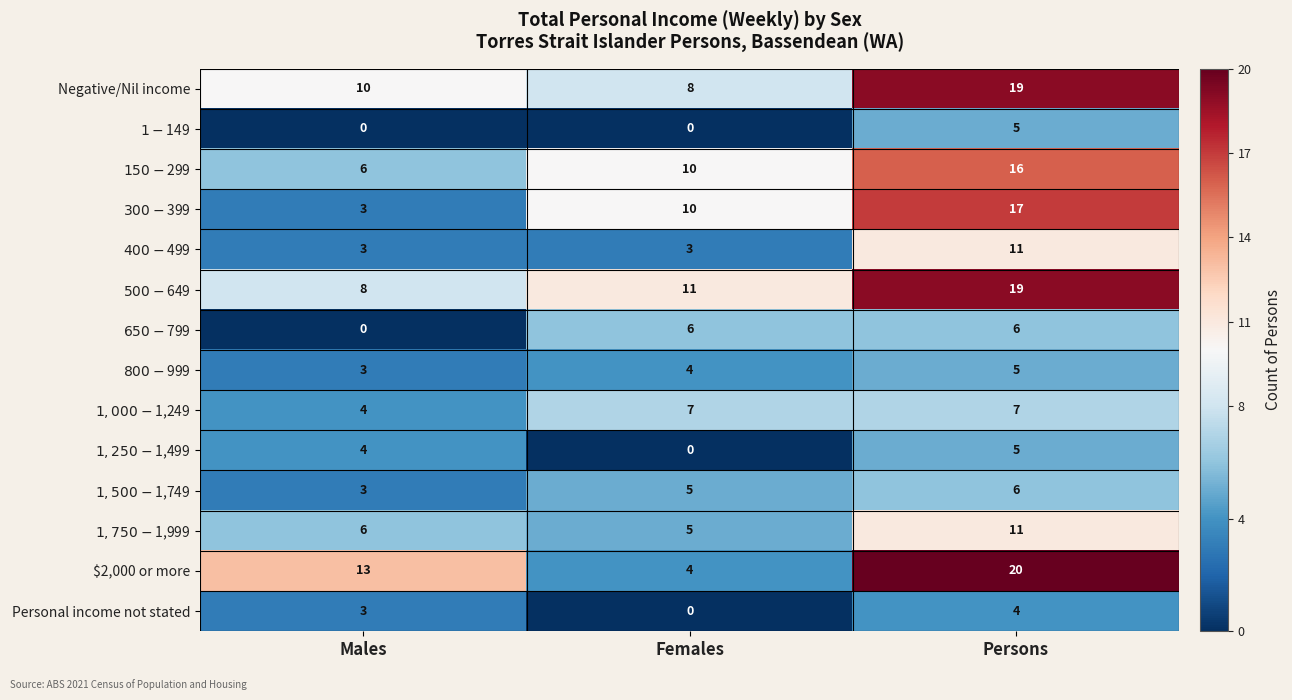

Which series changed the most between Males and Persons?

$300-$399